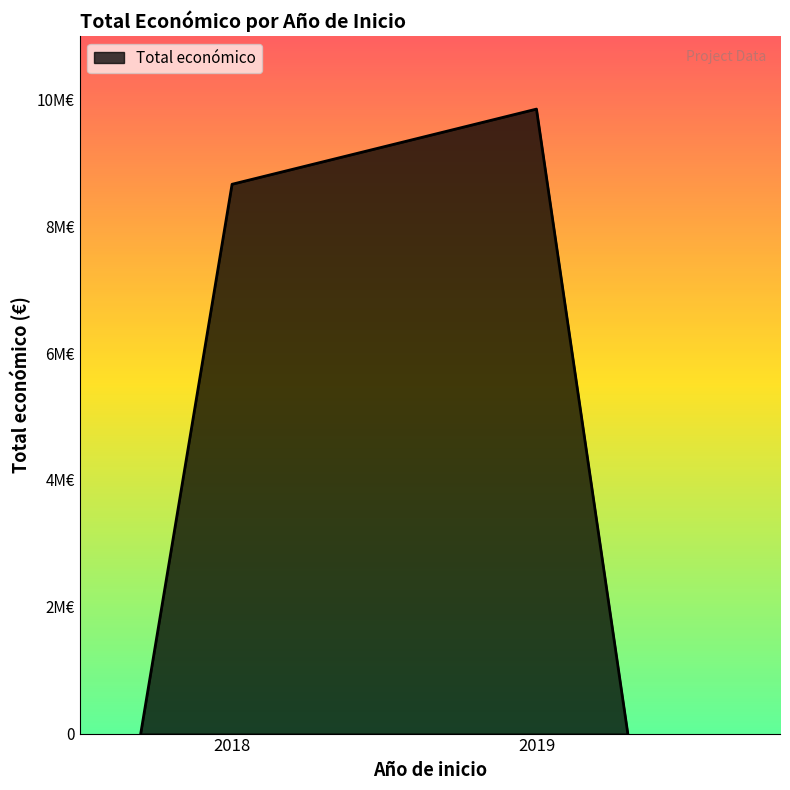

Does the chart have visible grid lines?

No